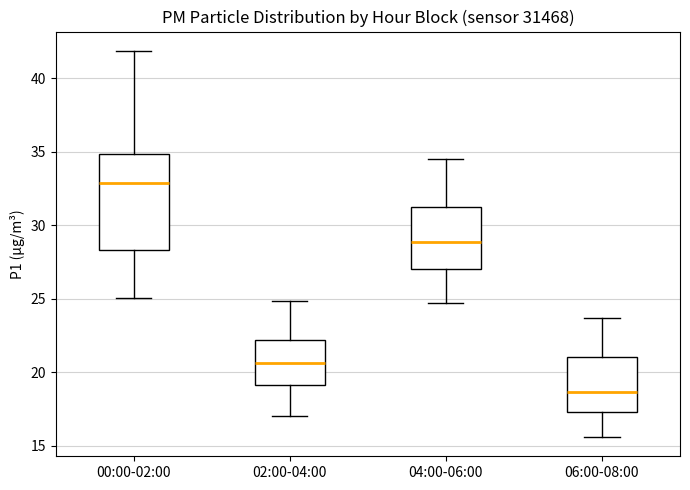

Where is the upper edge of the box for 02:00-04:00 on the y-axis? The values are not printed on the chart, so give them approximately, as read against the axis.

22.0